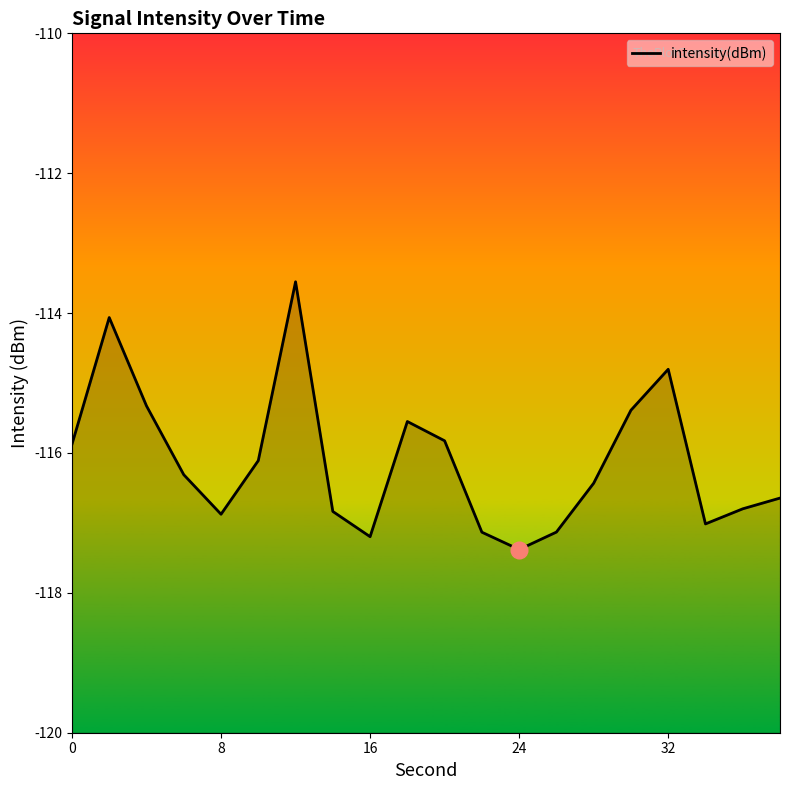

What is the difference between the maximum and minimum values?

3.8